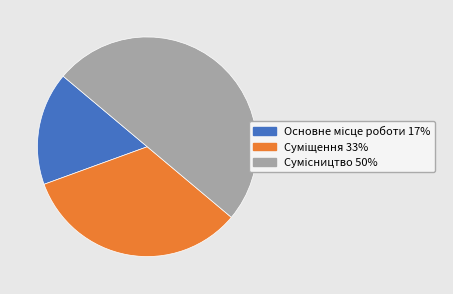

Rank the categories by value from lowest to highest.

Основне місце роботи, Суміщення, Сумісництво